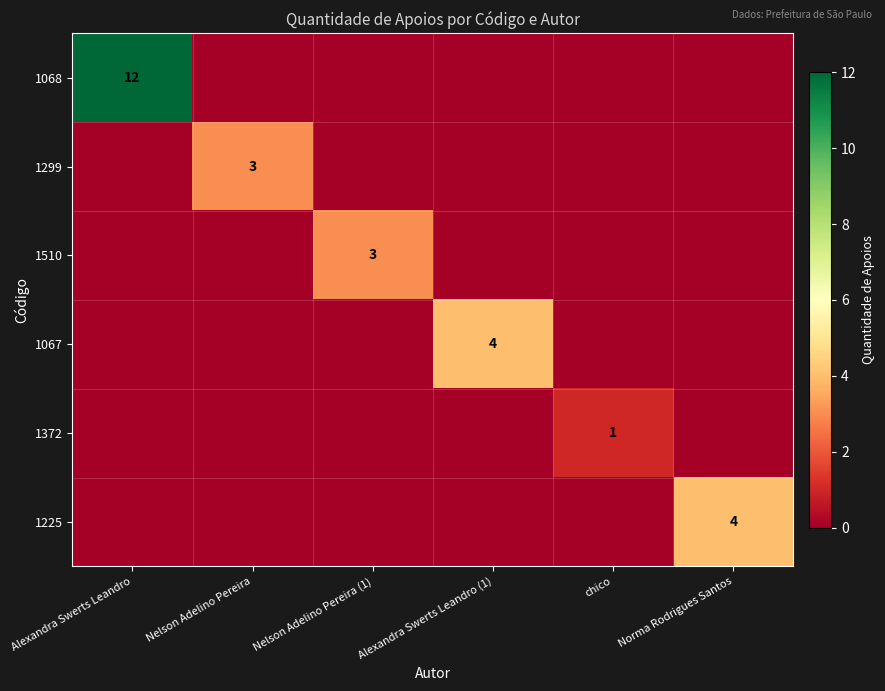

The value of 1225 at Norma Rodrigues Santos is 6. True or false?

False